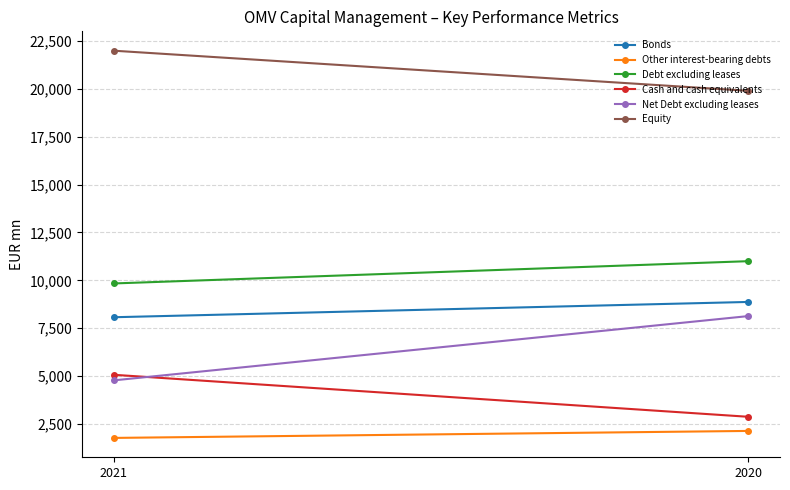

How many lines are shown in the chart?

6